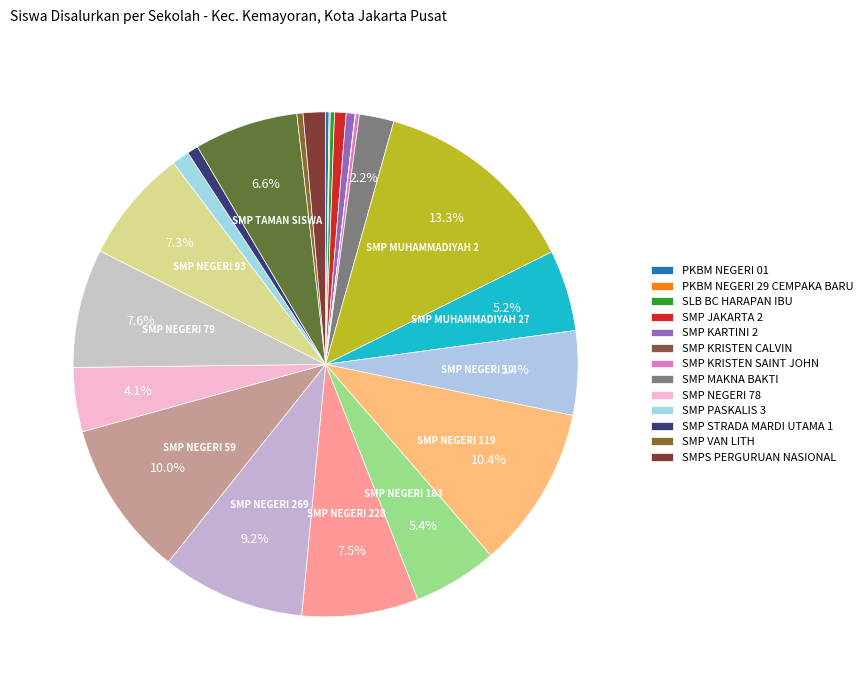

To the nearest percent, what is the average slice percentage?

4%